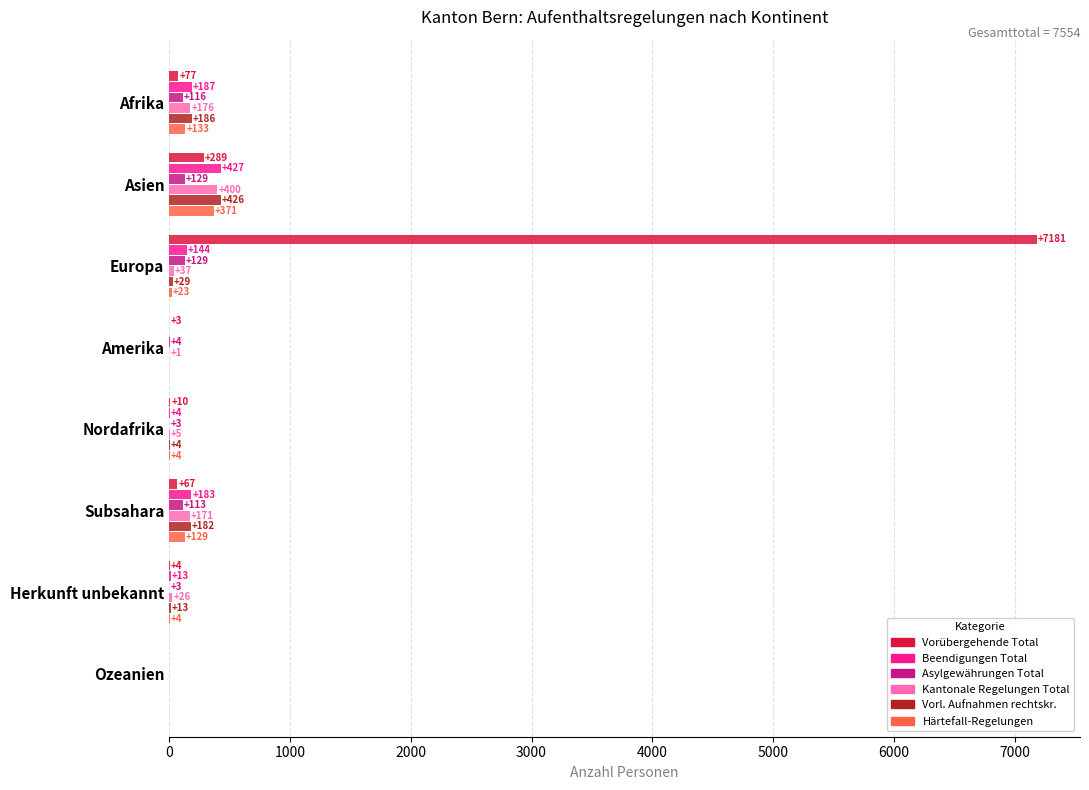

How many data points does each series have?

8